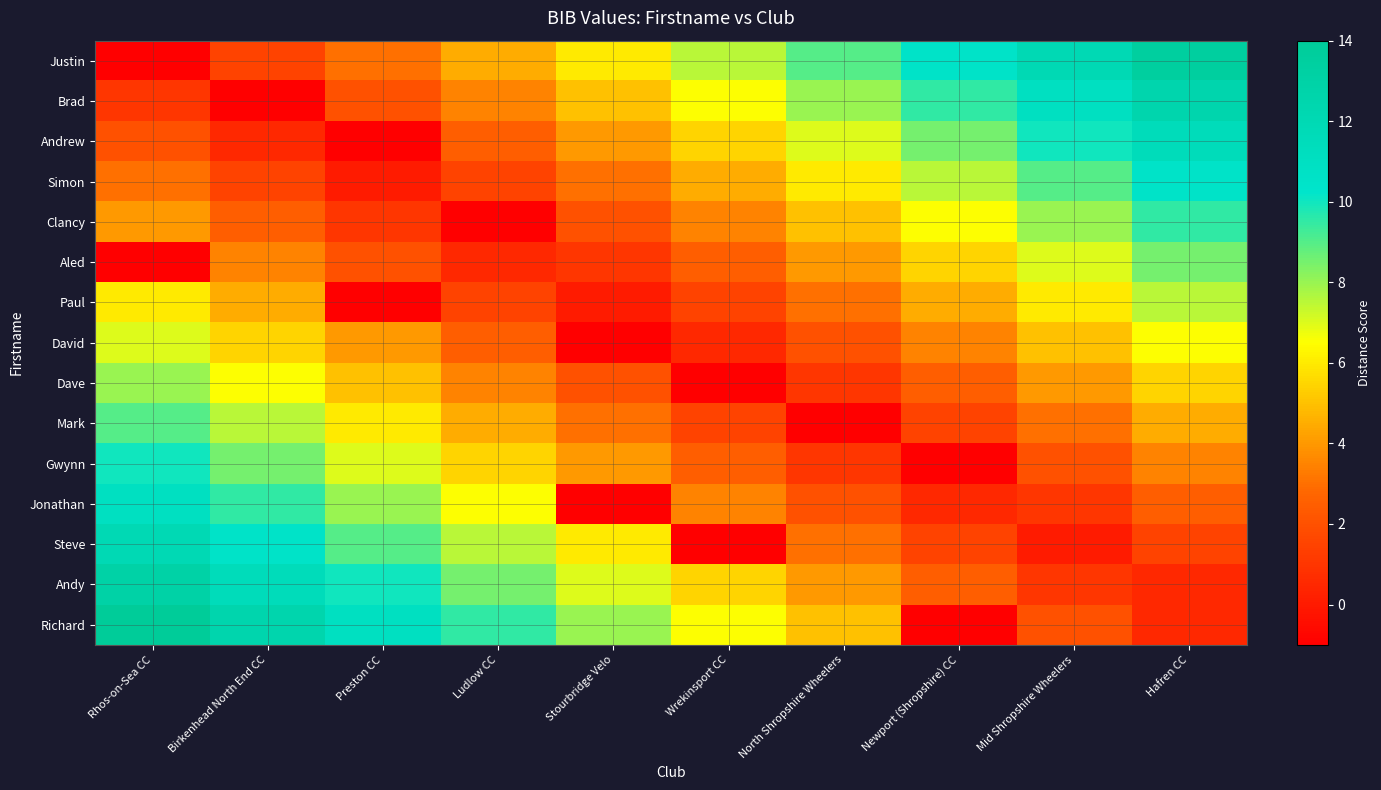

What is the difference between the highest and lowest values at Wrekinsport CC?

8.5